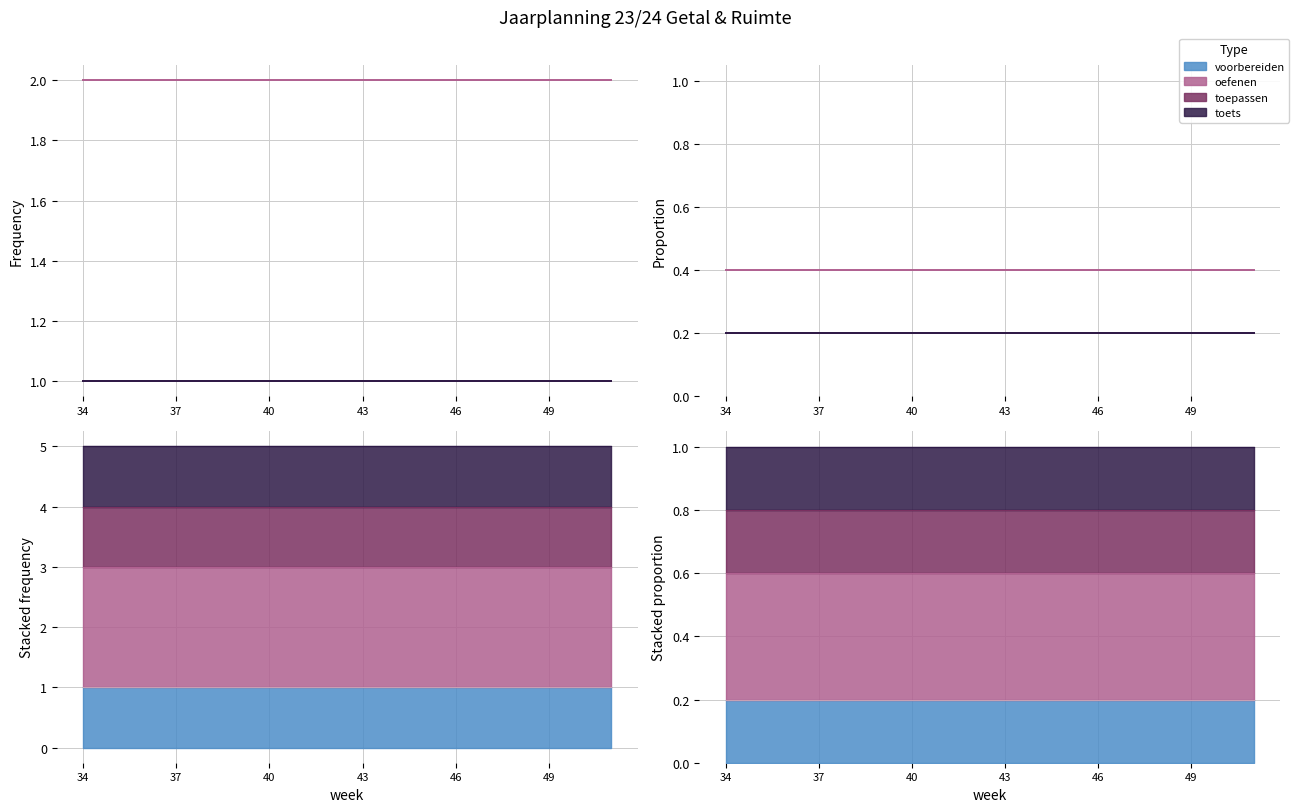

True or false: oefenen and toets cross at least once.

False